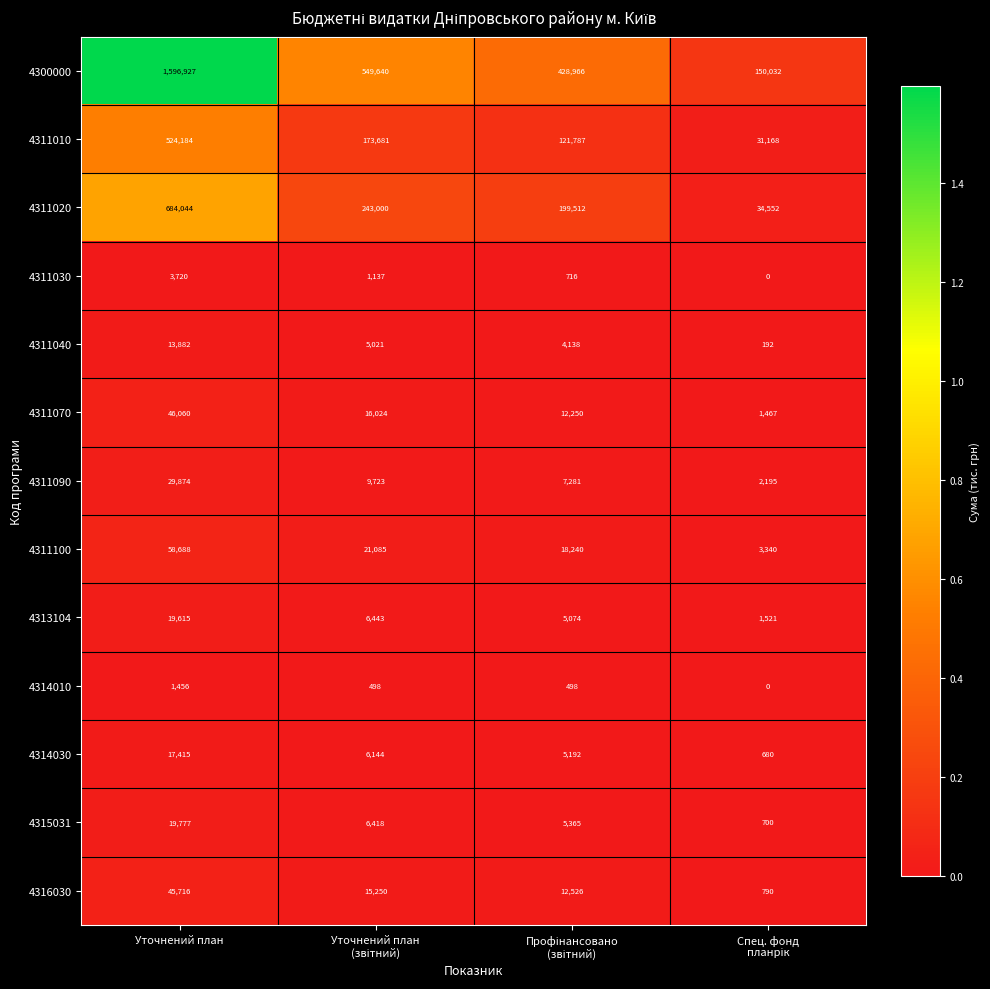

At which category does the chart reach its peak across all series?

Уточнений план